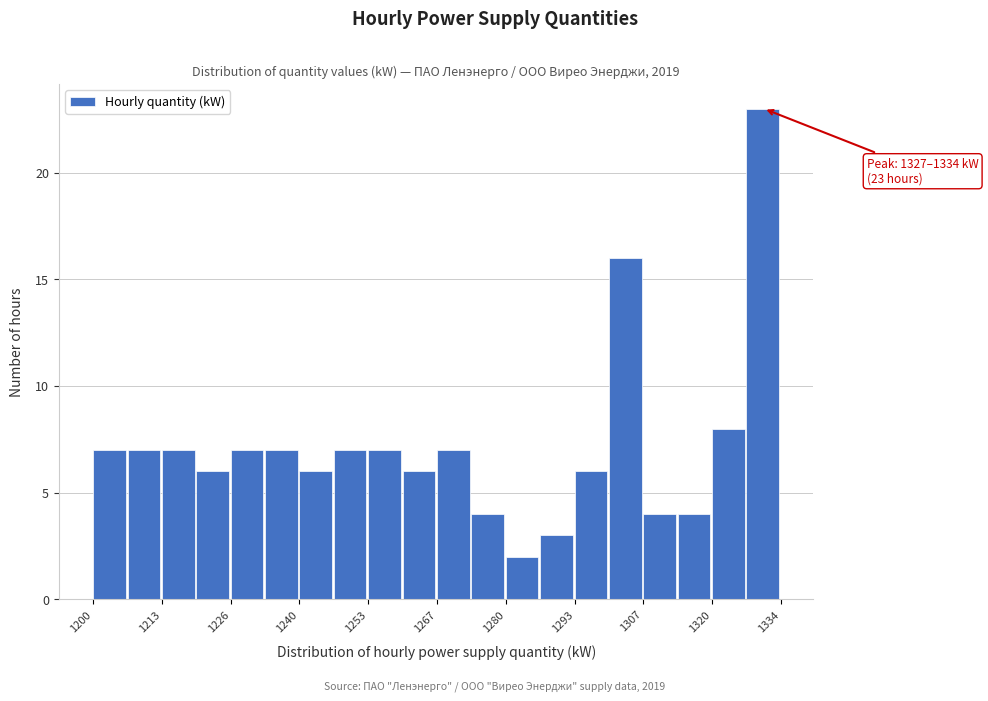

Read against the x-axis, roughly where is the centre of the tallest bar?

1330